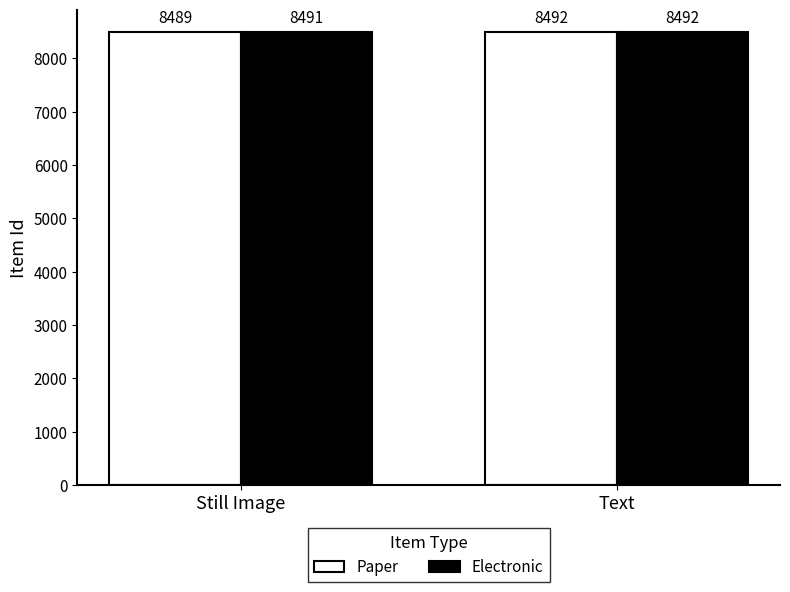

Is it true that Electronic equals 11777 at Still Image?

False